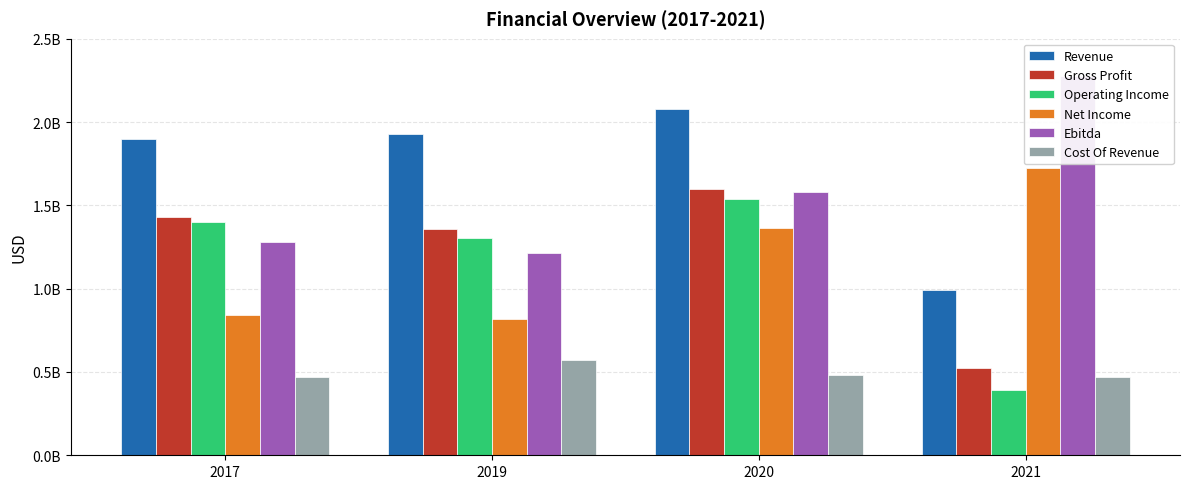

Which series has the largest total across all categories?

Revenue